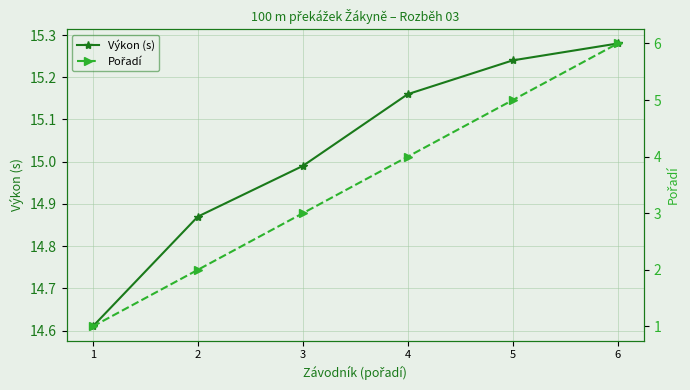

Rank the series by their maximum value, from highest to lowest.

Výkon (s), Pořadí